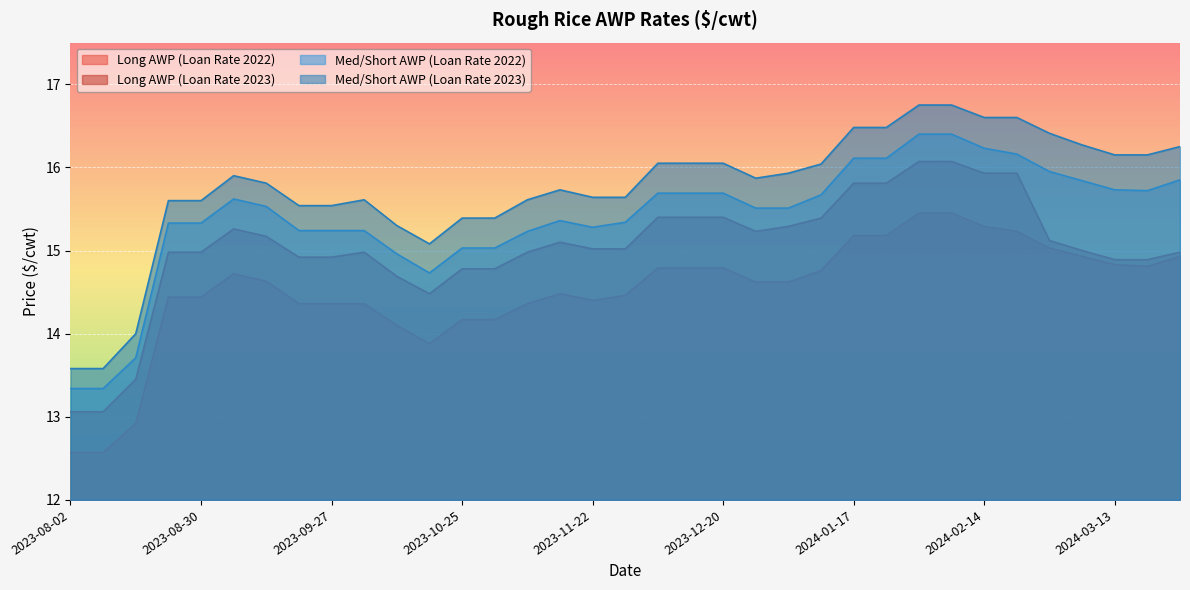

Does the chart display data point markers on the line(s)?

No